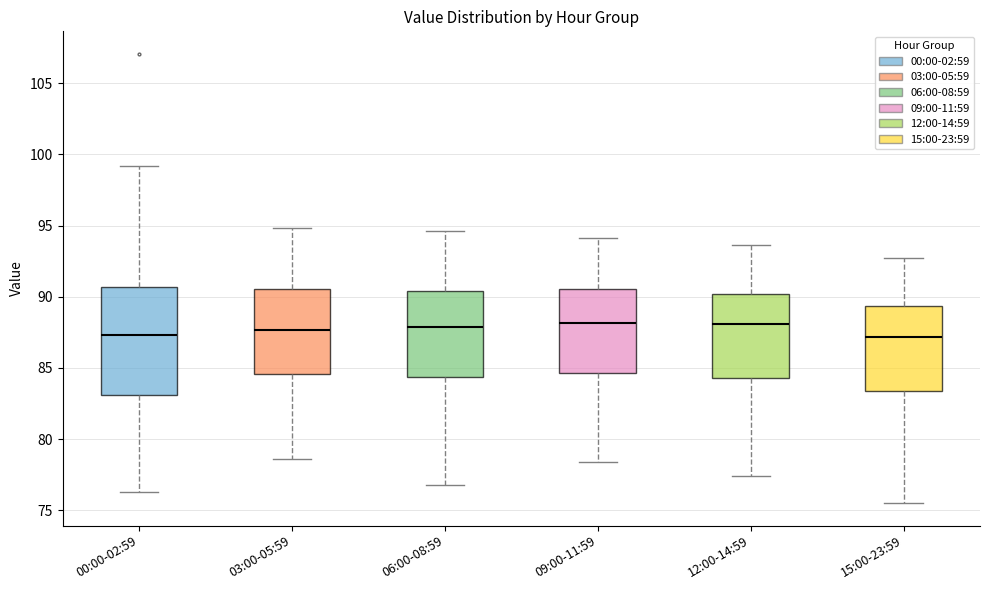

Reading left to right, read every box against the y-axis: the position of its median line, the range the box covers, and the ends of its whiskers. The values are not printed on the chart, so give them approximately, as read against the axis.

00:00-02:59: median 87.5, box 83.0 to 90.5, whiskers 76.5 to 99.0
03:00-05:59: median 87.5, box 84.5 to 90.5, whiskers 78.5 to 95.0
06:00-08:59: median 88.0, box 84.5 to 90.5, whiskers 77.0 to 94.5
09:00-11:59: median 88.0, box 84.5 to 90.5, whiskers 78.5 to 94.0
12:00-14:59: median 88.0, box 84.5 to 90.0, whiskers 77.5 to 93.5
15:00-23:59: median 87.0, box 83.5 to 89.5, whiskers 75.5 to 92.5